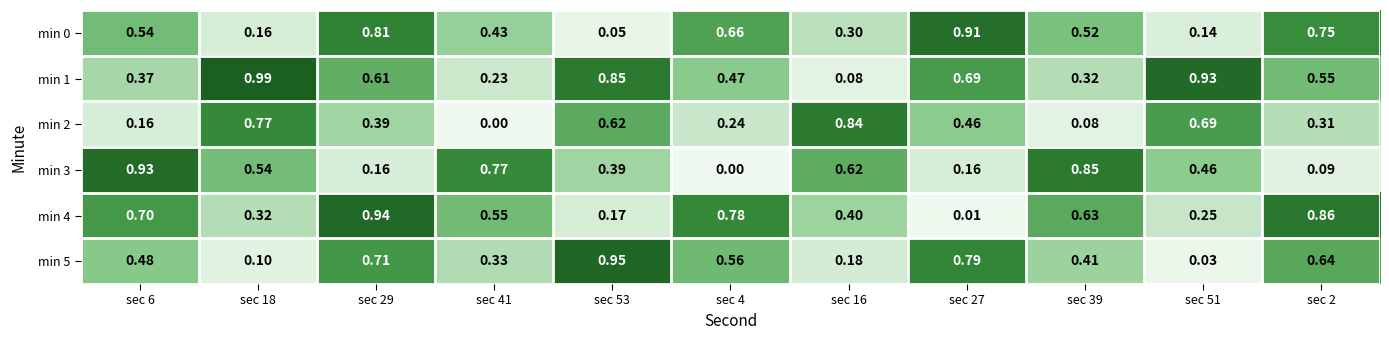

Is the value of min 3 at sec 18 greater than the value of min 2 at sec 29?

Yes